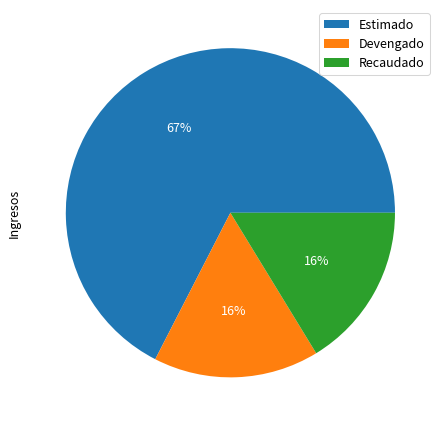

Which category accounts for the majority?

Estimado